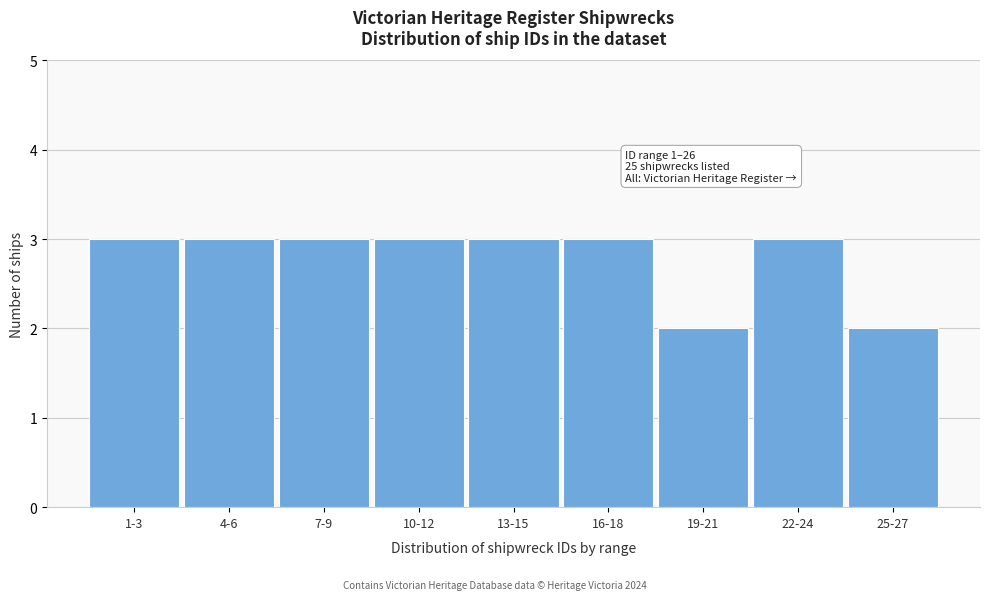

Reading right to left, what are all the values shown in this chart?

2	3	2	3	3	3	3	3	3